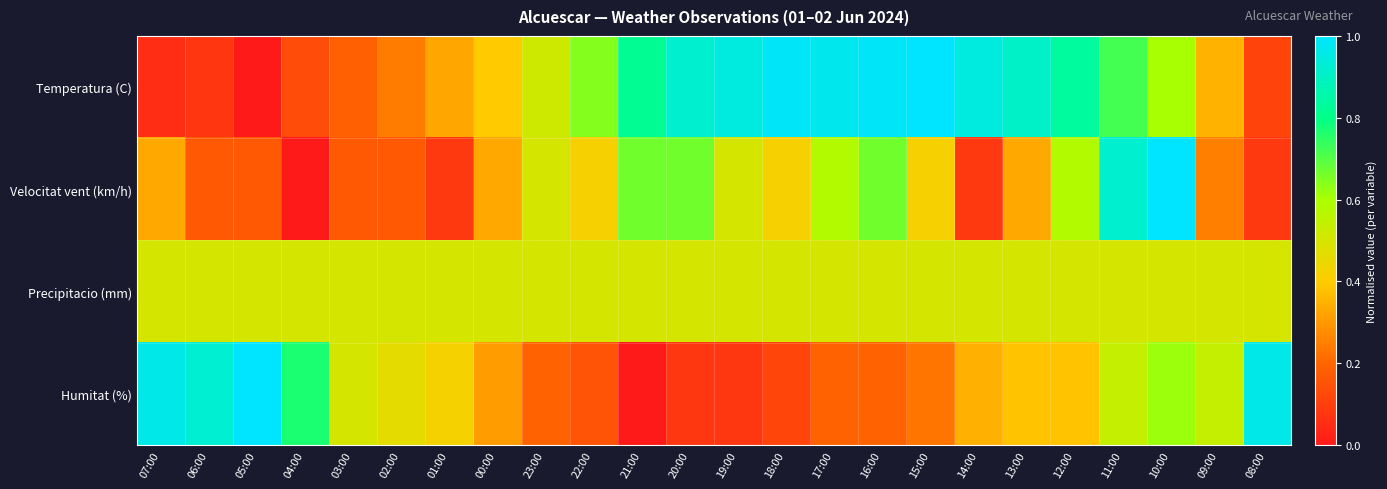

Reading left to right, what are all the values shown in this chart?

Temperatura (C): 07:00=0.1	06:00=0.1	05:00=0.0	04:00=0.1	03:00=0.2	02:00=0.2	01:00=0.3	00:00=0.4	23:00=0.5	22:00=0.6	21:00=0.8	20:00=0.9	19:00=0.9	18:00=1.0	17:00=1.0	16:00=1.0	15:00=1.0	14:00=0.9	13:00=0.9	12:00=0.8	11:00=0.7	10:00=0.6	09:00=0.4	08:00=0.1
Velocitat vent (km/h): 07:00=0.3	06:00=0.2	05:00=0.2	04:00=0.0	03:00=0.2	02:00=0.2	01:00=0.1	00:00=0.3	23:00=0.5	22:00=0.4	21:00=0.7	20:00=0.7	19:00=0.5	18:00=0.4	17:00=0.6	16:00=0.7	15:00=0.4	14:00=0.1	13:00=0.3	12:00=0.6	11:00=0.9	10:00=1.0	09:00=0.2	08:00=0.1
Precipitacio (mm): 07:00=0.5	06:00=0.5	05:00=0.5	04:00=0.5	03:00=0.5	02:00=0.5	01:00=0.5	00:00=0.5	23:00=0.5	22:00=0.5	21:00=0.5	20:00=0.5	19:00=0.5	18:00=0.5	17:00=0.5	16:00=0.5	15:00=0.5	14:00=0.5	13:00=0.5	12:00=0.5	11:00=0.5	10:00=0.5	09:00=0.5	08:00=0.5
Humitat (%): 07:00=1.0	06:00=0.9	05:00=1.0	04:00=0.8	03:00=0.5	02:00=0.5	01:00=0.4	00:00=0.3	23:00=0.2	22:00=0.2	21:00=0.0	20:00=0.1	19:00=0.1	18:00=0.1	17:00=0.2	16:00=0.2	15:00=0.2	14:00=0.3	13:00=0.4	12:00=0.4	11:00=0.5	10:00=0.6	09:00=0.5	08:00=1.0